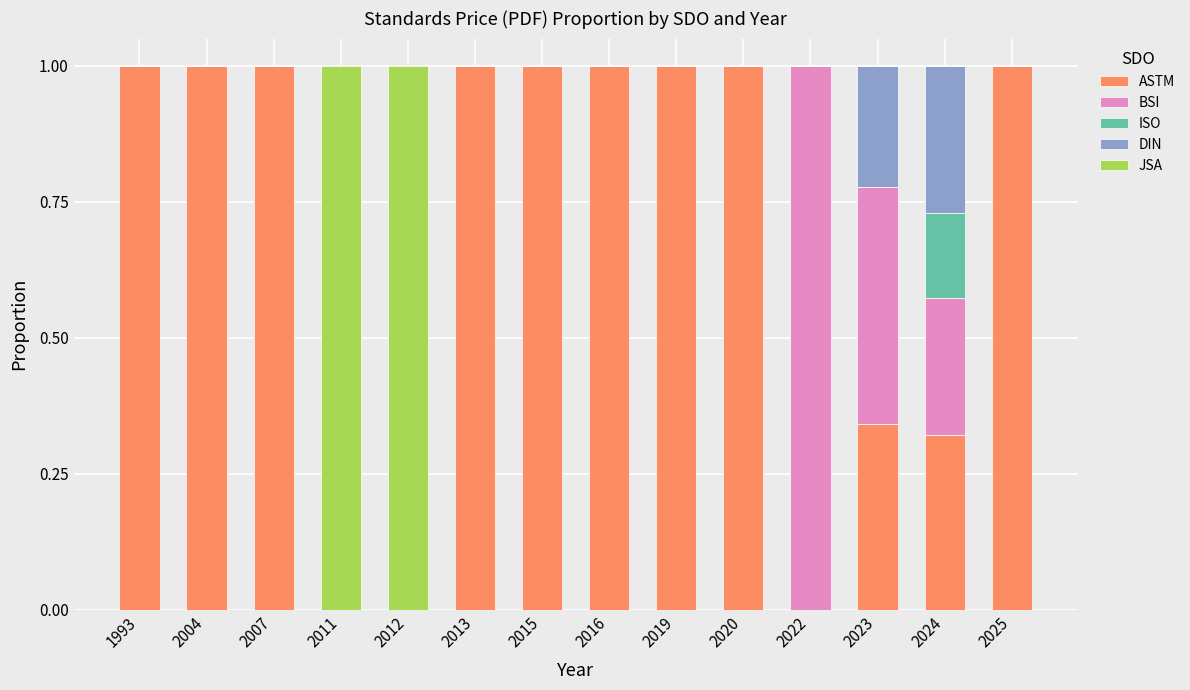

What is the total value across all series at 2022?

1.0